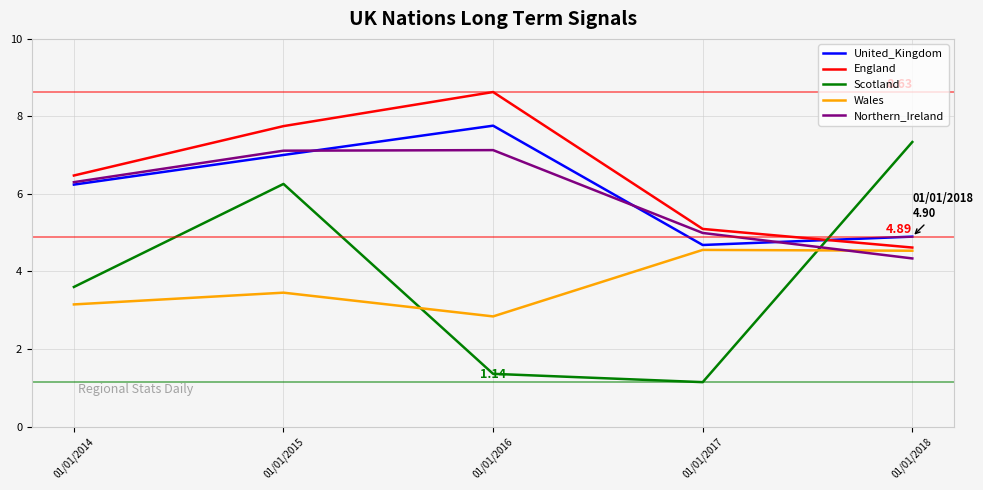

What is the greatest value displayed?

8.6